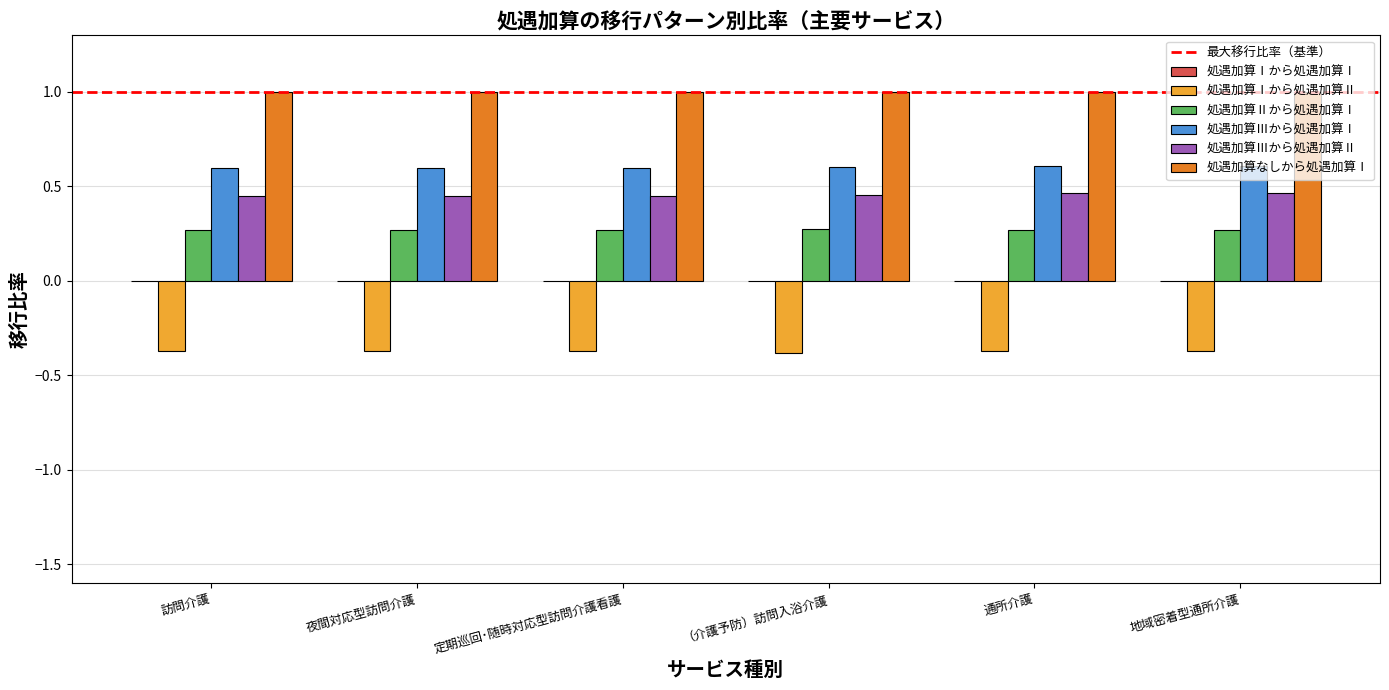

How many groups of bars are there?

6